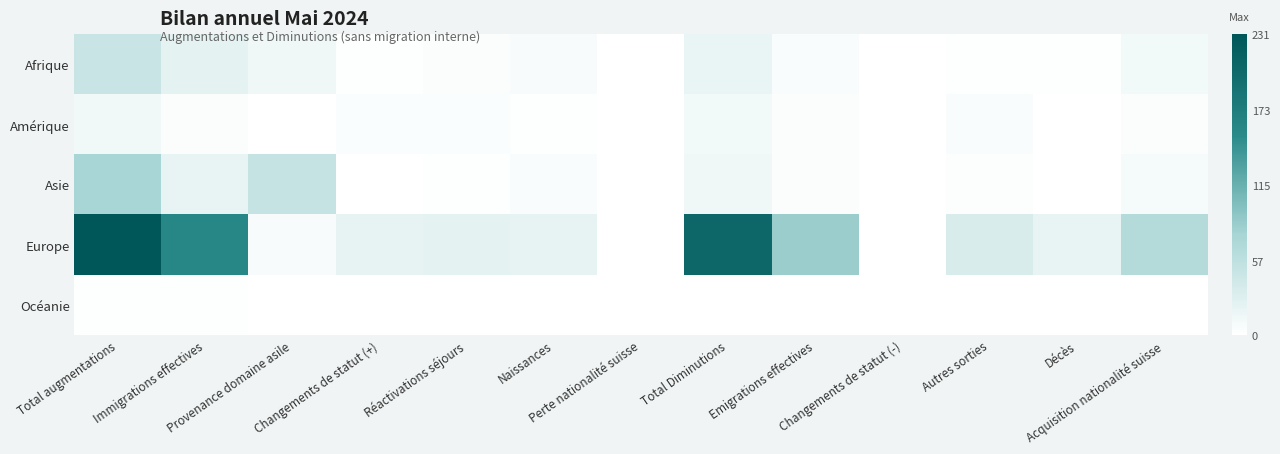

Reading left to right, list all the values displayed in this chart.

Afrique: Total augmentations=48	Immigrations effectives=23	Provenance domaine asile=14	Changements de statut (+)=1	Réactivations séjours=3	Naissances=7	Perte nationalité suisse=0	Total Diminutions=19	Emigrations effectives=6	Changements de statut (-)=0	Autres sorties=1	Décès=1	Acquisition nationalité suisse=11
Amérique: Total augmentations=12	Immigrations effectives=3	Provenance domaine asile=0	Changements de statut (+)=4	Réactivations séjours=4	Naissances=1	Perte nationalité suisse=0	Total Diminutions=11	Emigrations effectives=3	Changements de statut (-)=0	Autres sorties=5	Décès=0	Acquisition nationalité suisse=3
Asie: Total augmentations=77	Immigrations effectives=20	Provenance domaine asile=51	Changements de statut (+)=0	Réactivations séjours=1	Naissances=5	Perte nationalité suisse=0	Total Diminutions=14	Emigrations effectives=3	Changements de statut (-)=0	Autres sorties=2	Décès=0	Acquisition nationalité suisse=9
Europe: Total augmentations=231	Immigrations effectives=158	Provenance domaine asile=7	Changements de statut (+)=21	Réactivations séjours=24	Naissances=21	Perte nationalité suisse=0	Total Diminutions=205	Emigrations effectives=84	Changements de statut (-)=0	Autres sorties=35	Décès=20	Acquisition nationalité suisse=66
Océanie: Total augmentations=1	Immigrations effectives=1	Provenance domaine asile=0	Changements de statut (+)=0	Réactivations séjours=0	Naissances=0	Perte nationalité suisse=0	Total Diminutions=0	Emigrations effectives=0	Changements de statut (-)=0	Autres sorties=0	Décès=0	Acquisition nationalité suisse=0